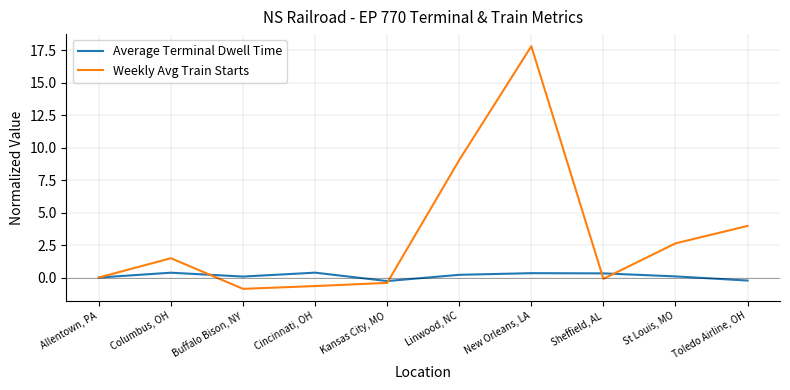

The Weekly Avg Train Starts series shows 0.0 at Allentown, PA. True or false?

True